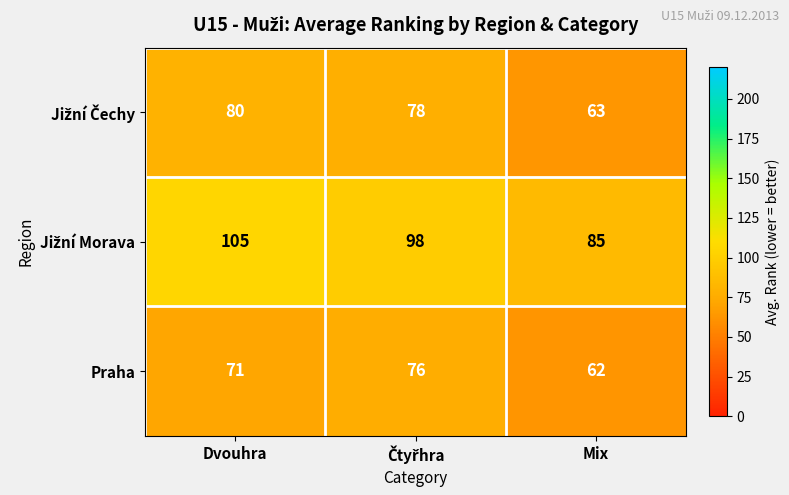

What is the difference between the highest and lowest values at Dvouhra?

34